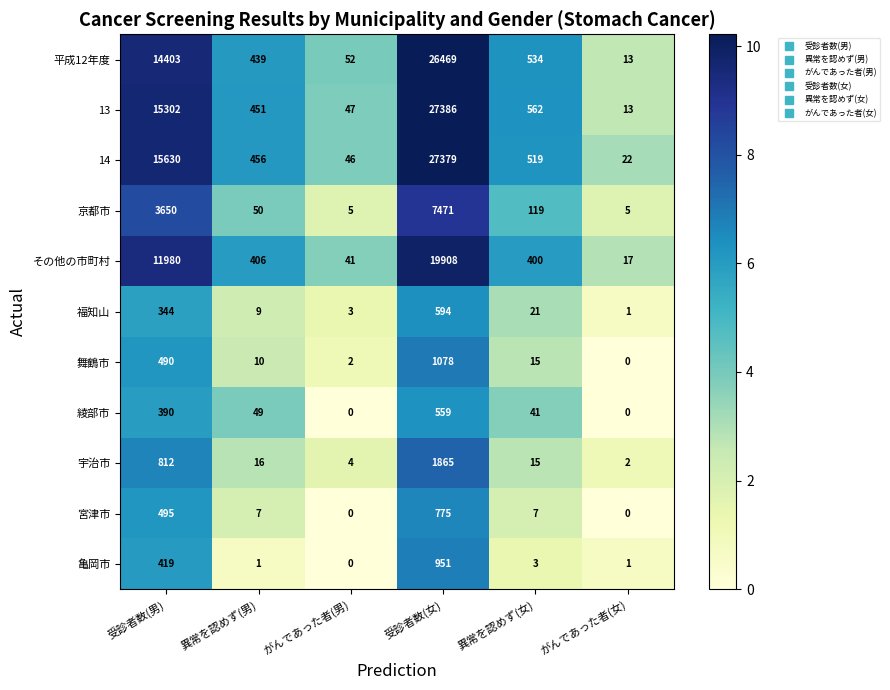

What is the difference between the 宇治市 values at 受診者数(男) and がんであった者(男)?

808